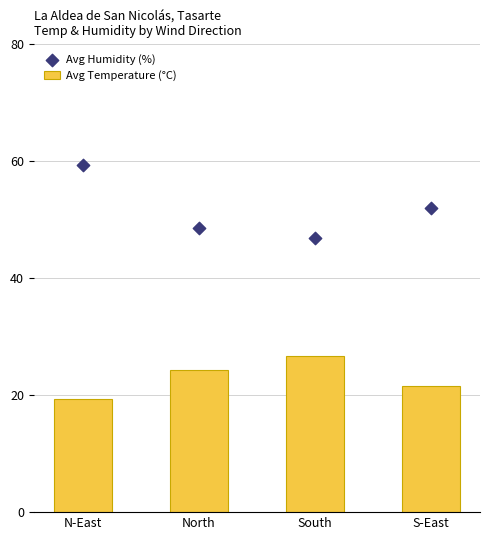

What is the total value across all series at S-East?

73.6